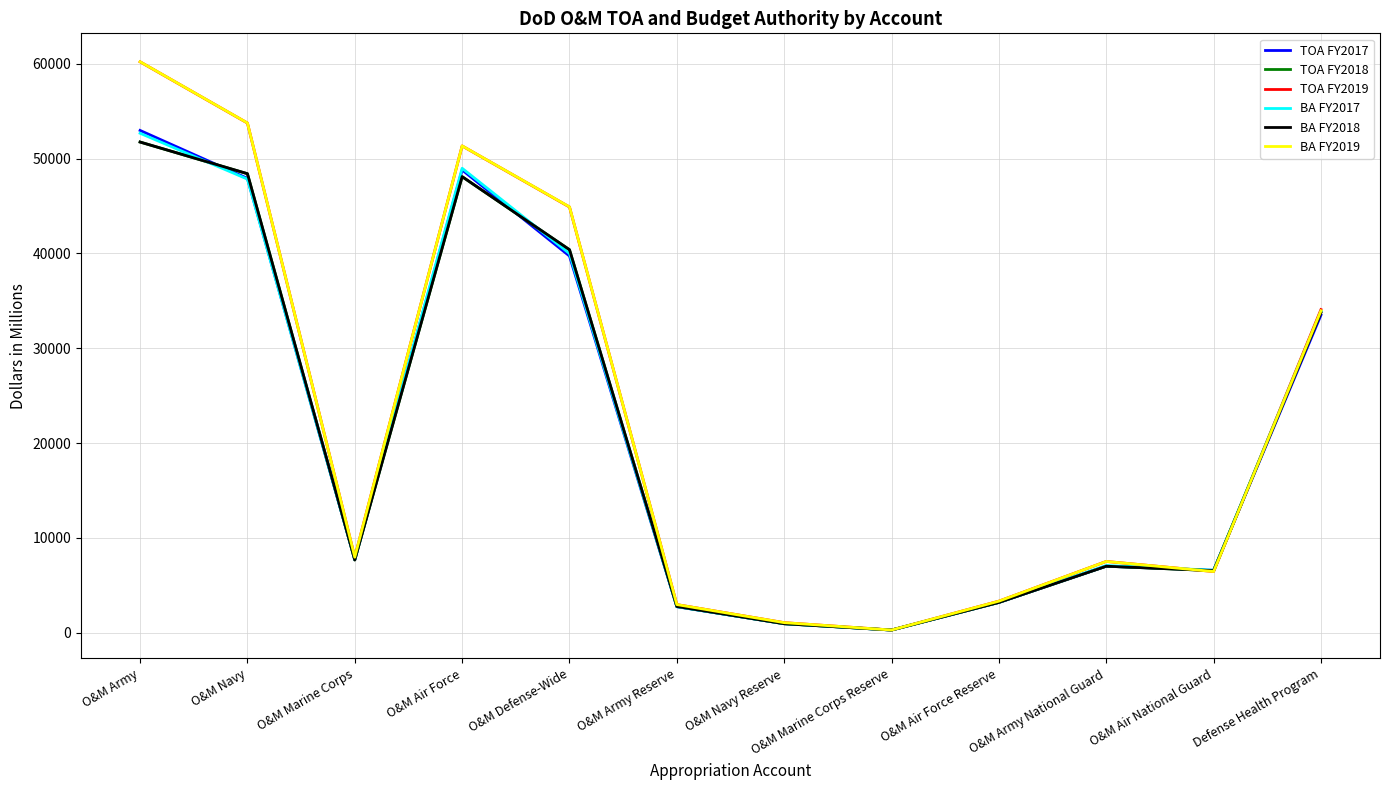

What position from the left is O&M Air National Guard?

11